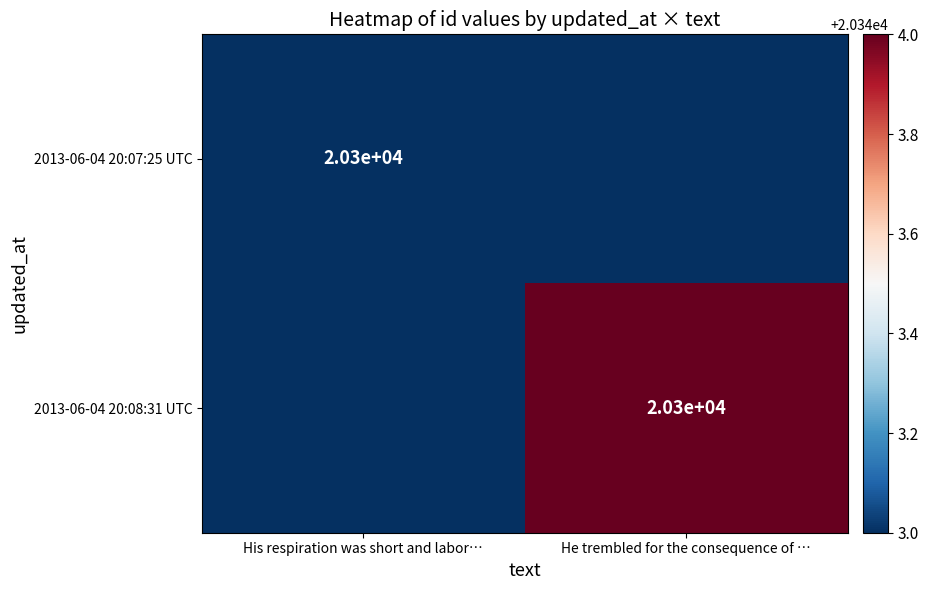

The value of 2013-06-04 20:08:31 UTC at He trembled for the consequence of … is 7271. True or false?

False